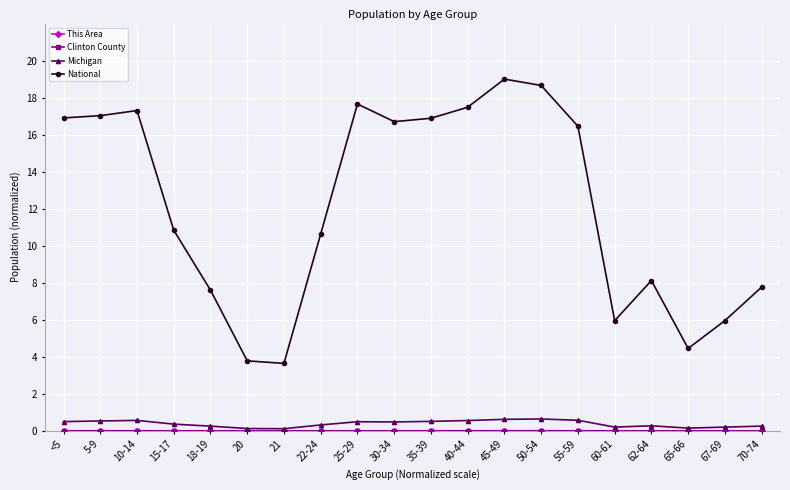

What value does the Michigan series have at 55-59?

0.6